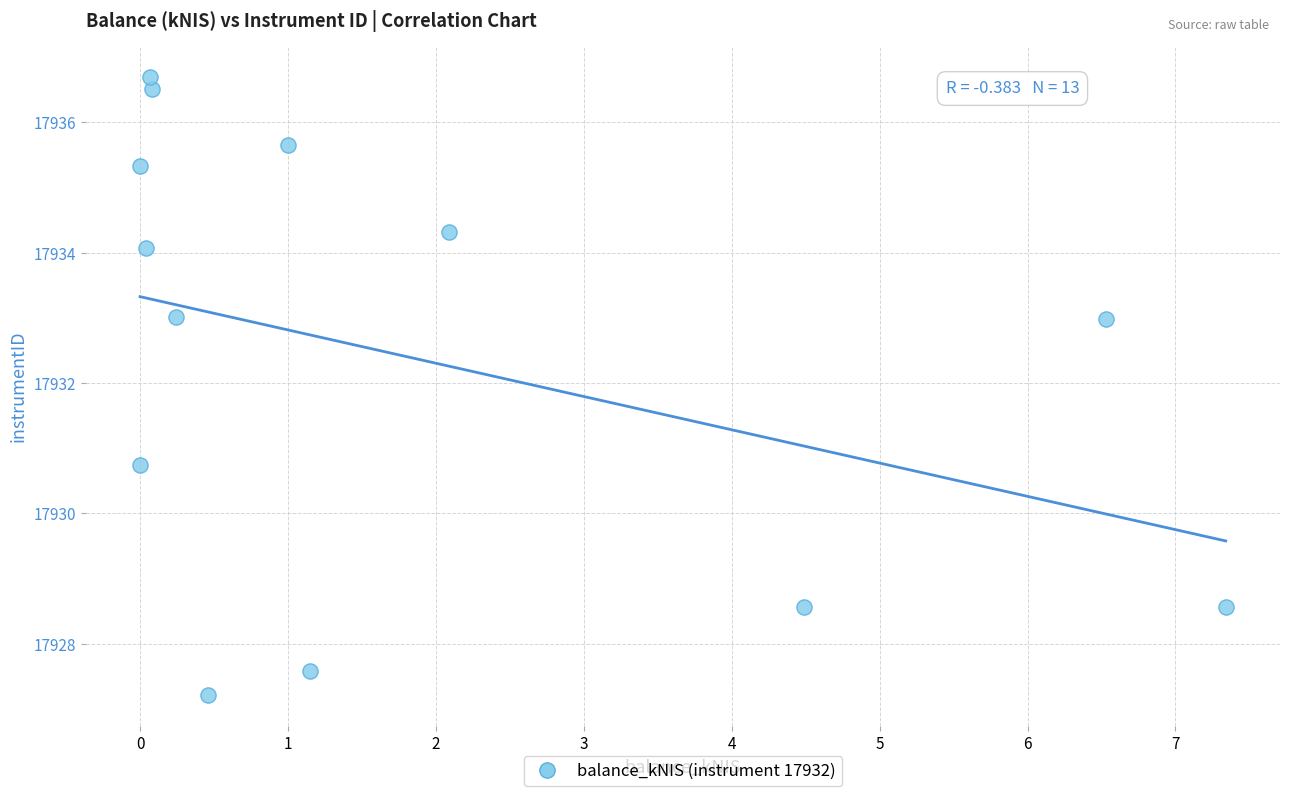

What Y value in the scatter plot is closest to 17931?

17930.7